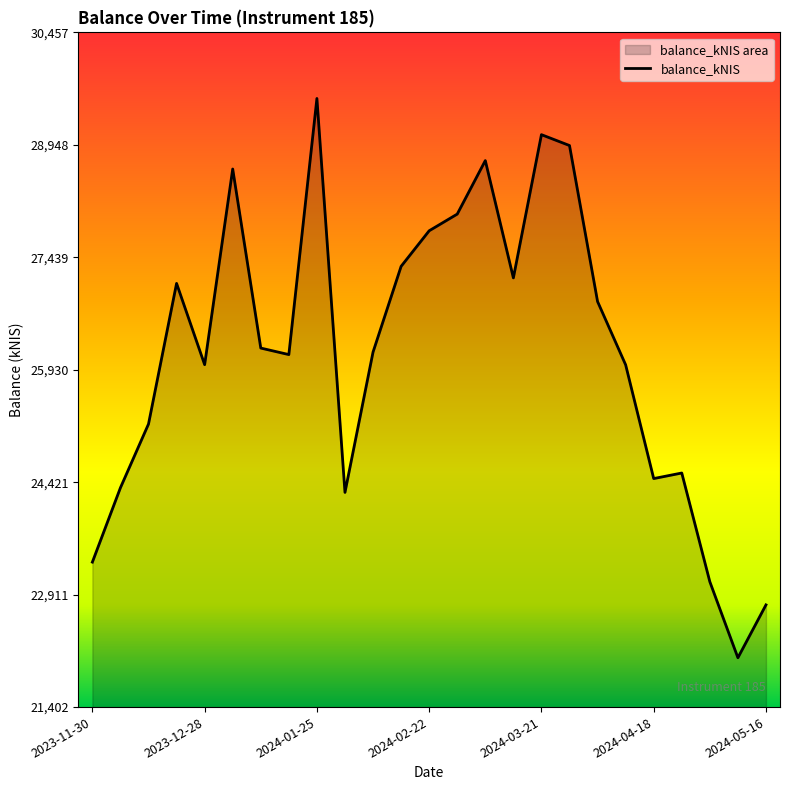

The value at 2024-05-16 is 12349.0. True or false?

False